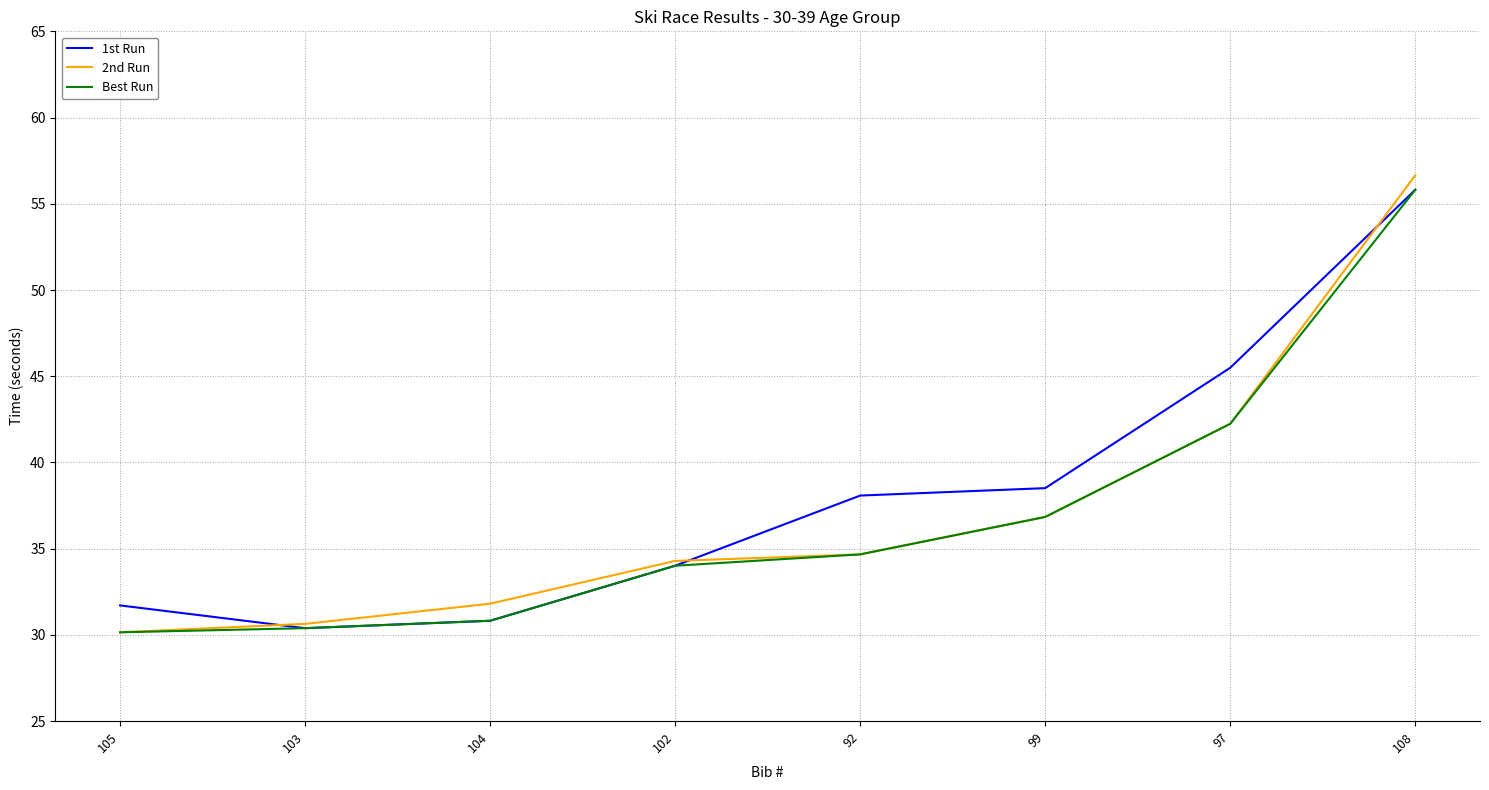

What position from the right is 102?

5